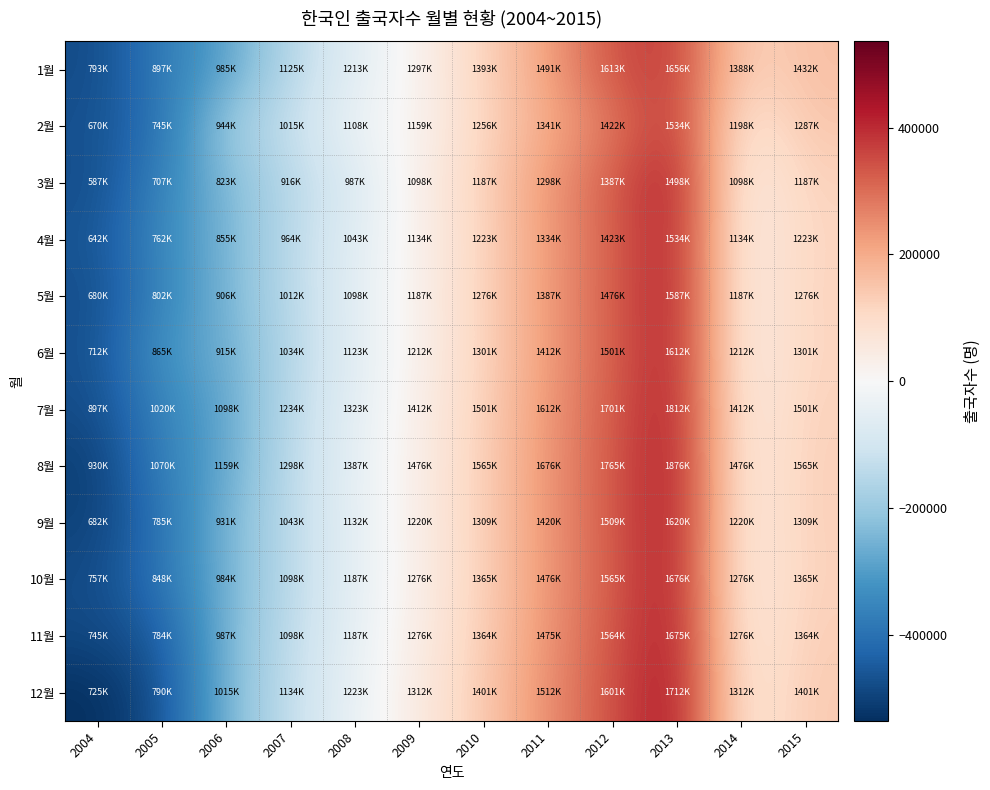

At 2013, list the series in order from smallest to largest.

1월, 2월, 4월, 6월, 5월, 3월, 7월, 10월, 9월, 8월, 11월, 12월